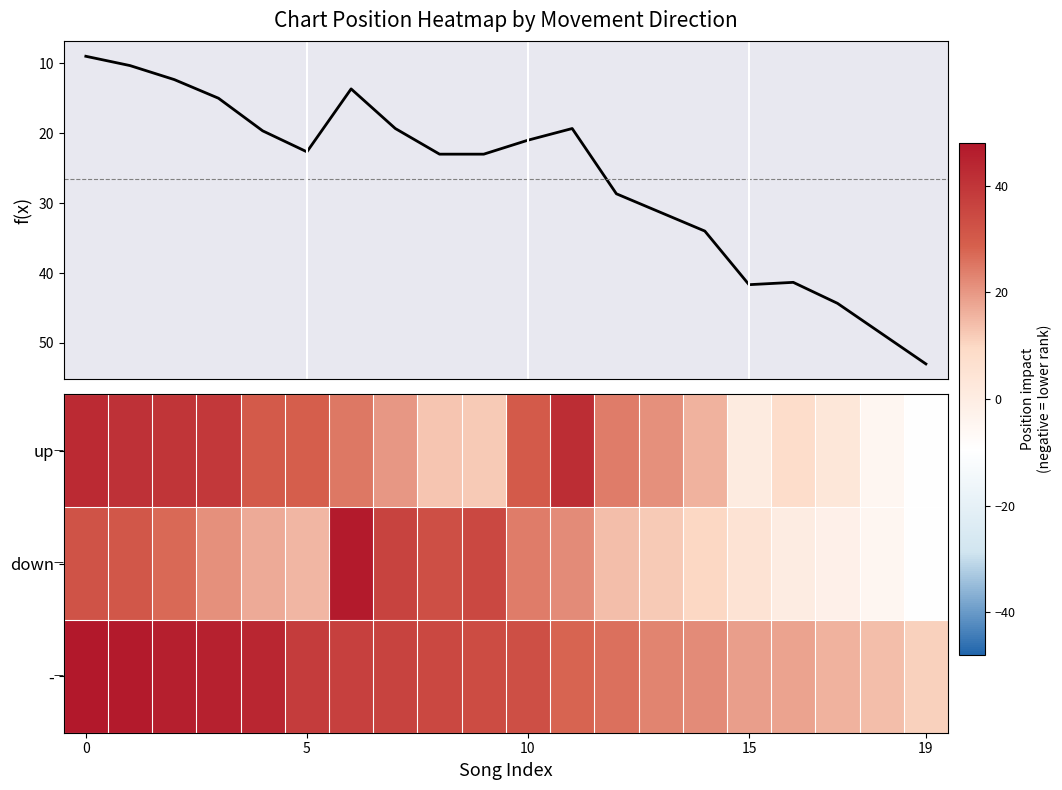

How many values in the avg position series are below 23?

10